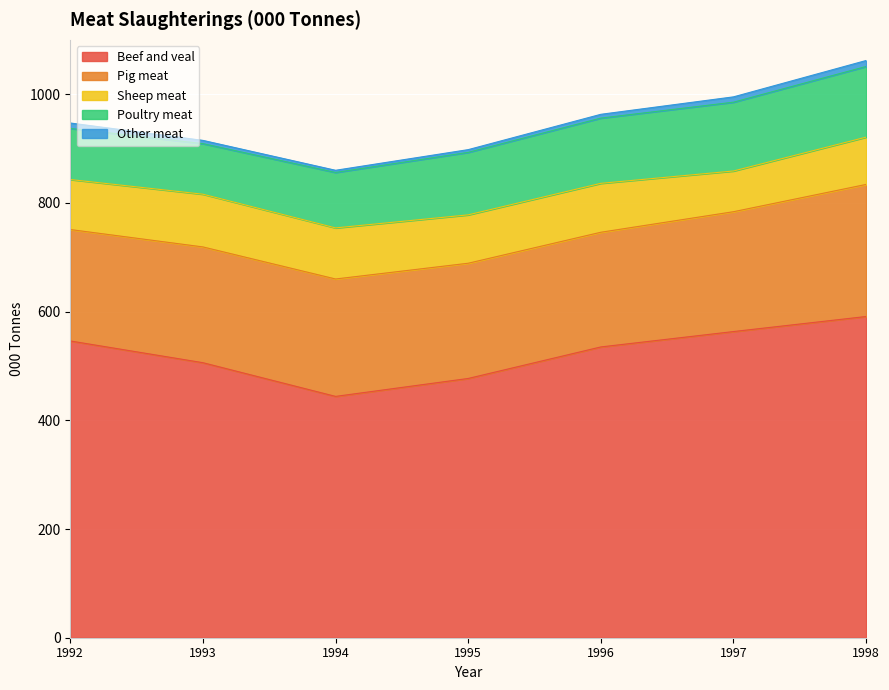

True or false: Poultry meat has a value of 120.0 at 1996.

True